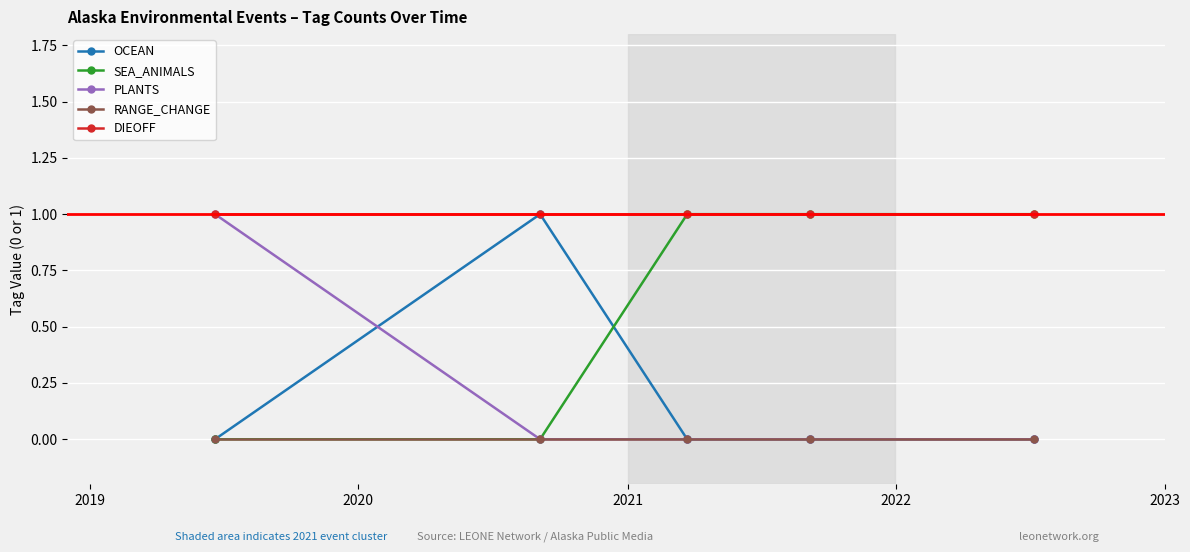

Which series has the largest total across all categories?

DIEOFF